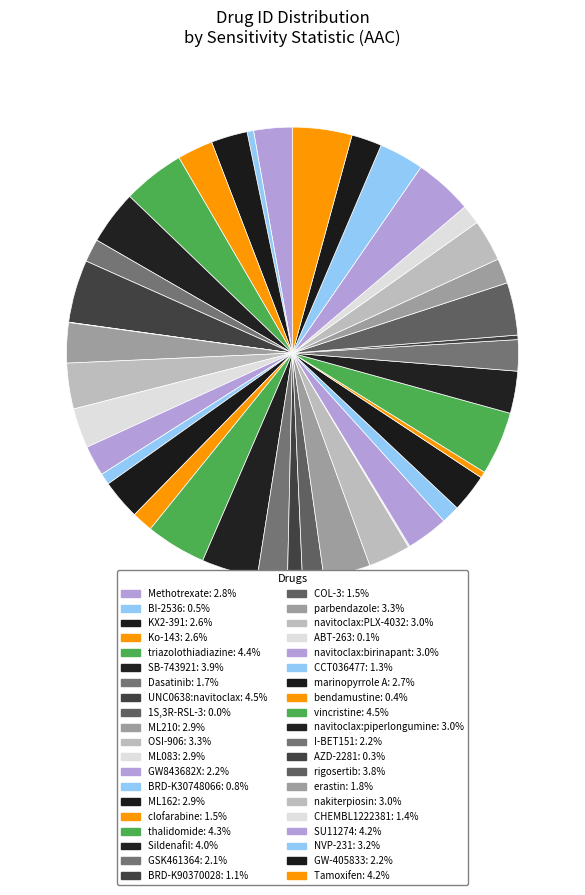

Which category has the biggest portion of the pie?

vincristine